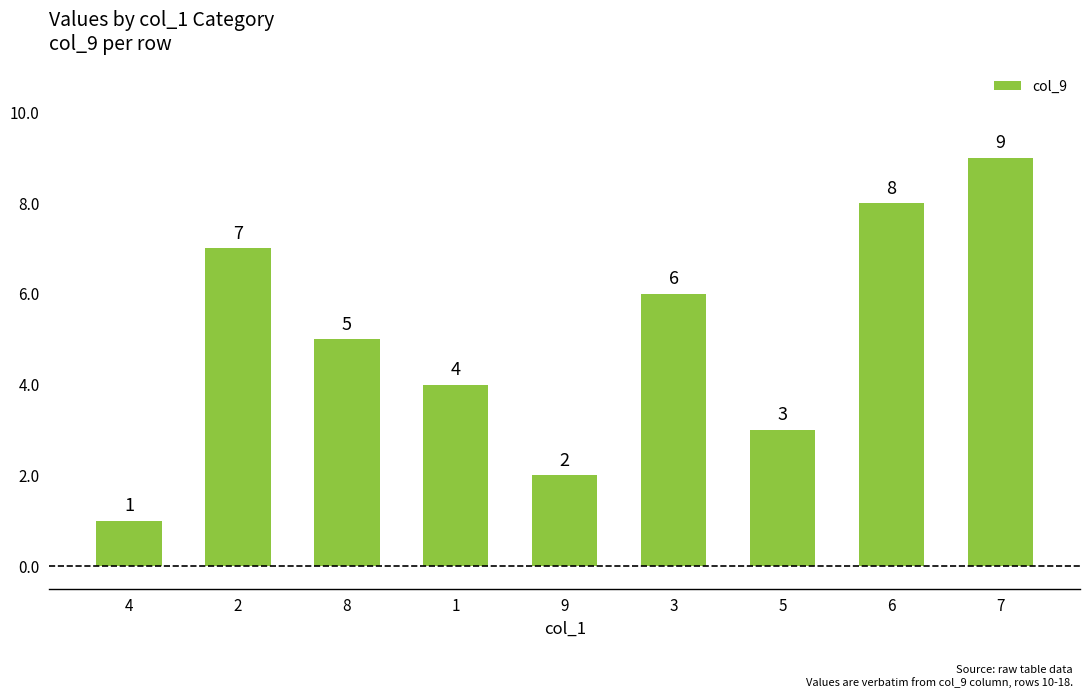

List the labels in order of value, largest first.

7, 6, 2, 3, 8, 1, 5, 9, 4